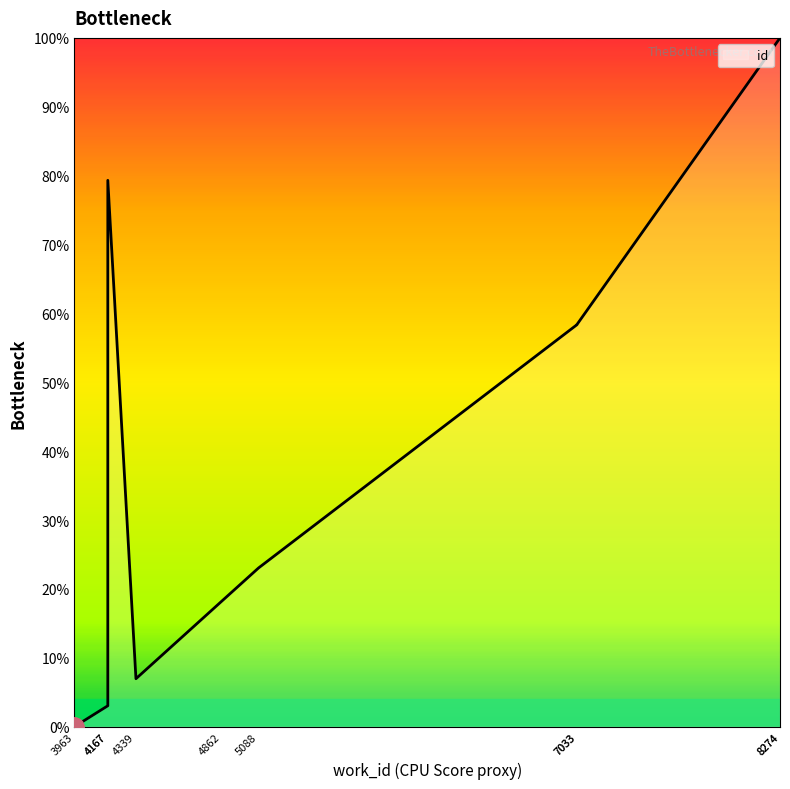

List the labels in order of value, largest first.

8274, 8274, 4167, 7033, 7033, 5088, 4862, 4339, 4167, 3963